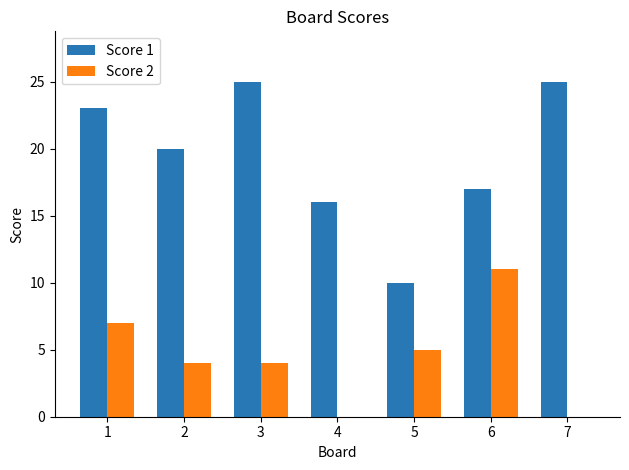

Which series changed the most between 3 and 7?

Score 2